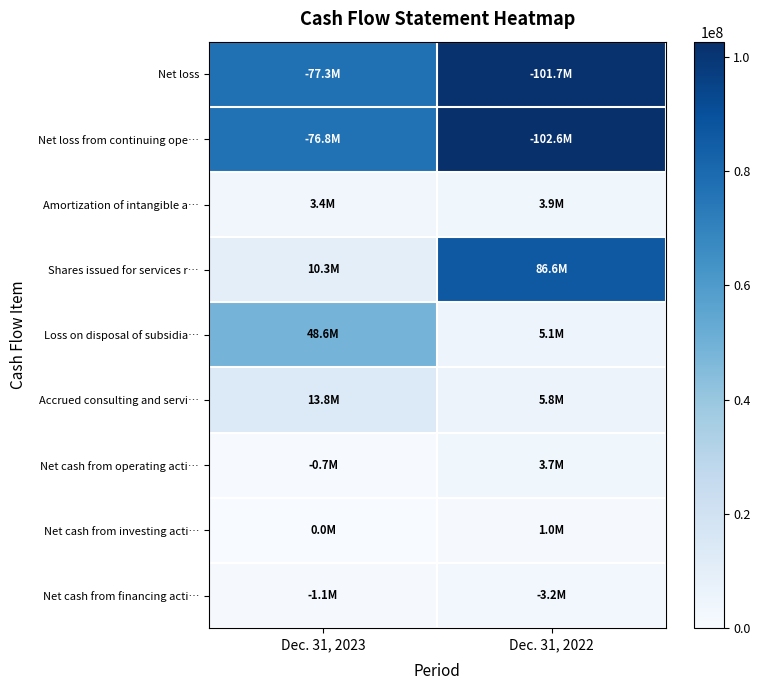

What is the spread (max minus min) of values at Dec. 31, 2022?

101626254